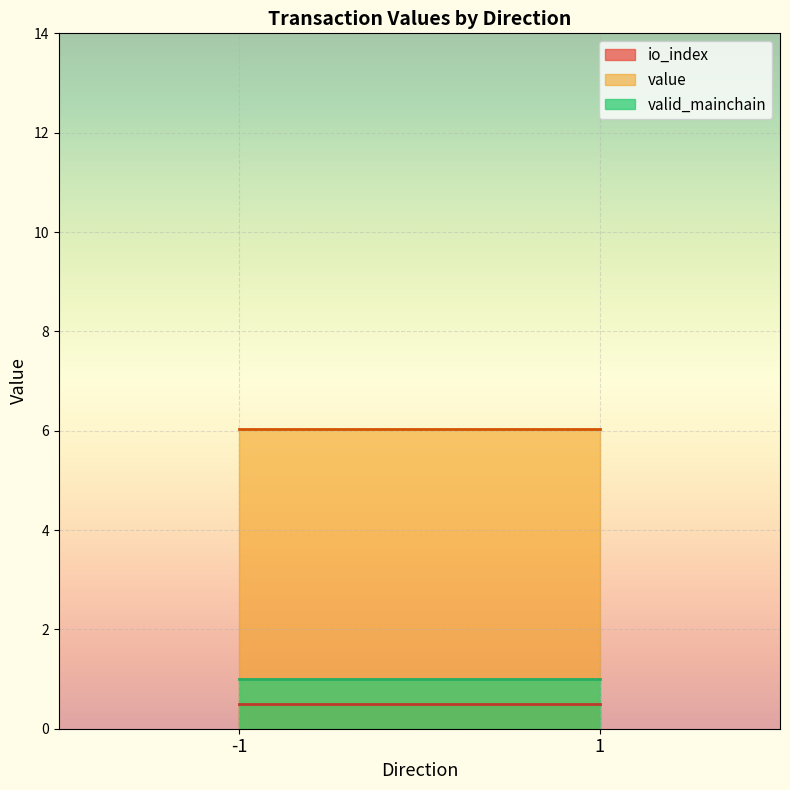

Between 1 and -1, which is larger?

1